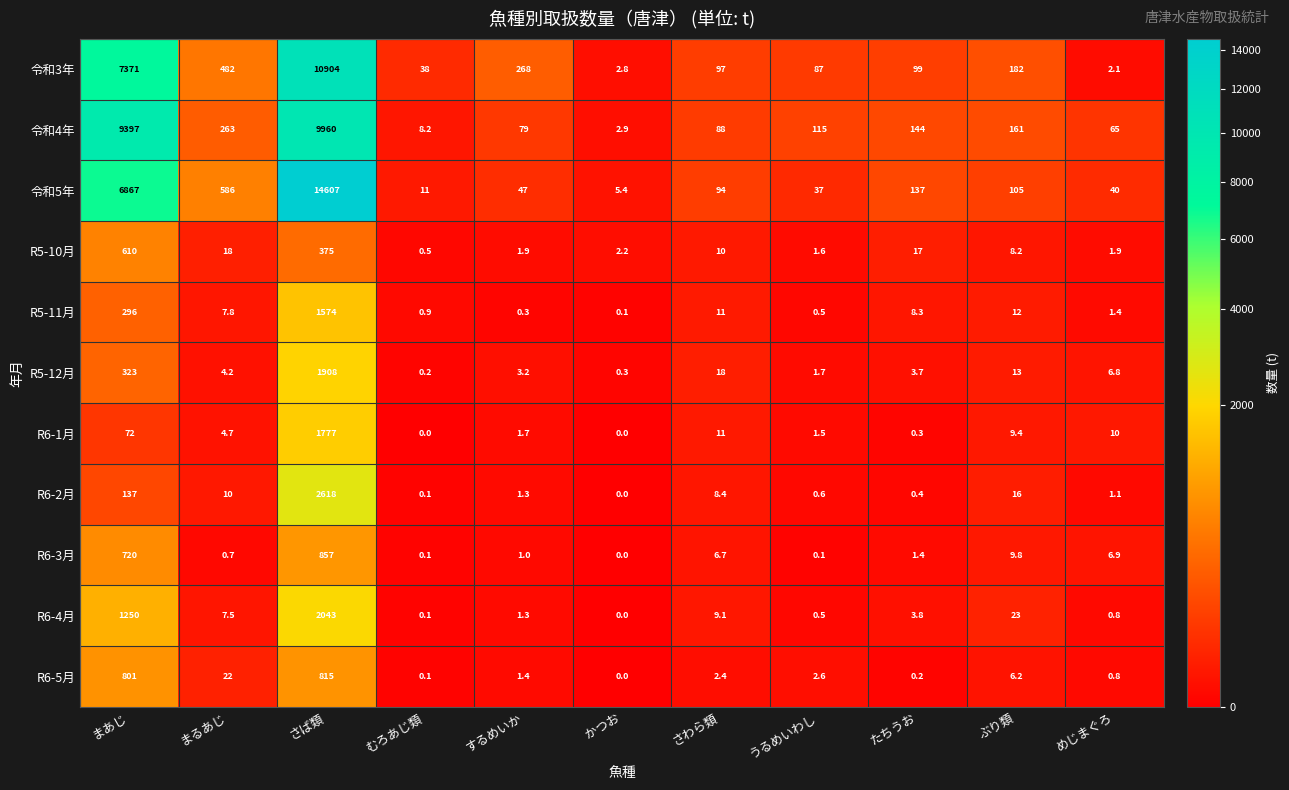

Is it true that R6-2月 equals 1397.1 at かつお?

False